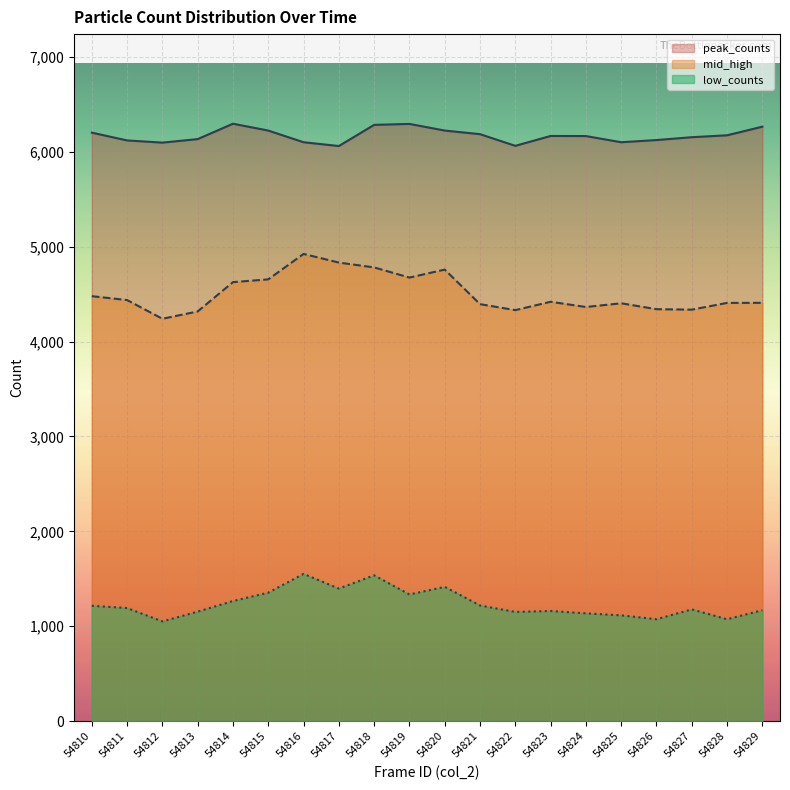

Which category has the lowest value across all series?

54812